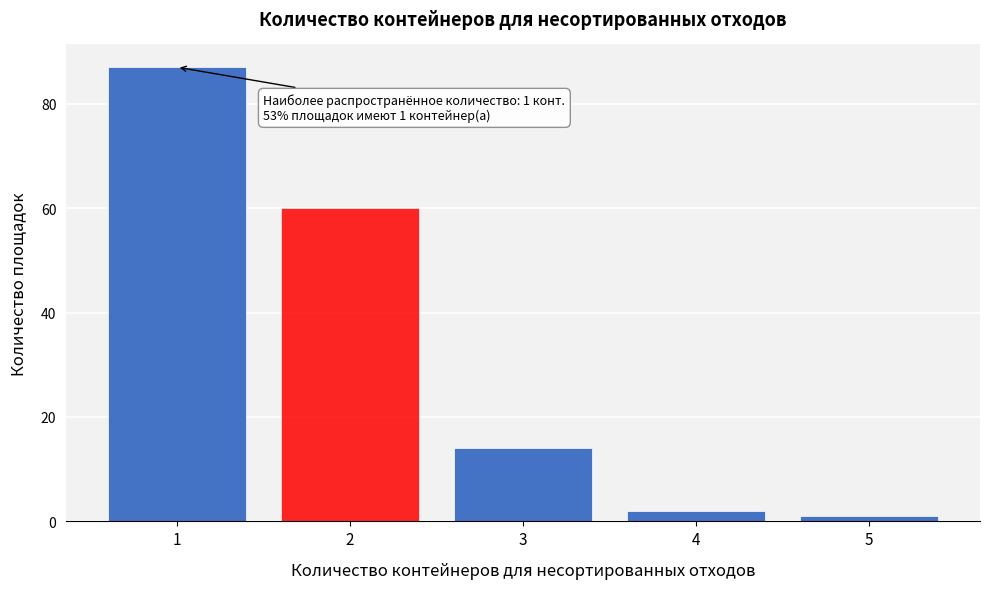

Reading right to left, extract all data points from this chart.

5=1	4=2	3=14	2=60	1=87